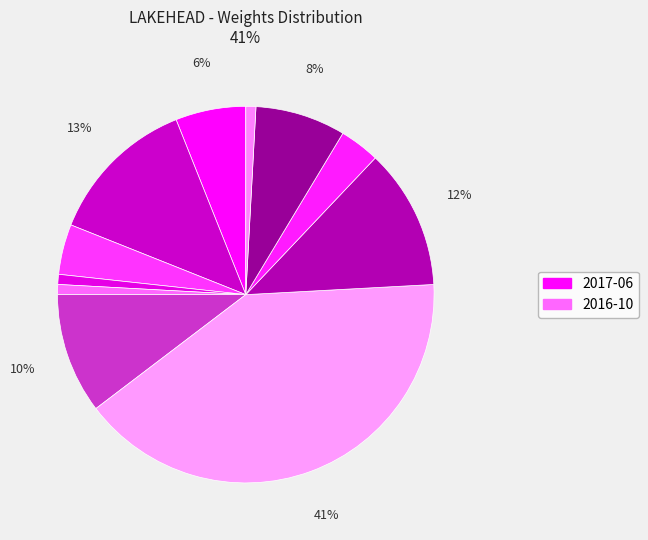

Count the number of slices in the pie.

11